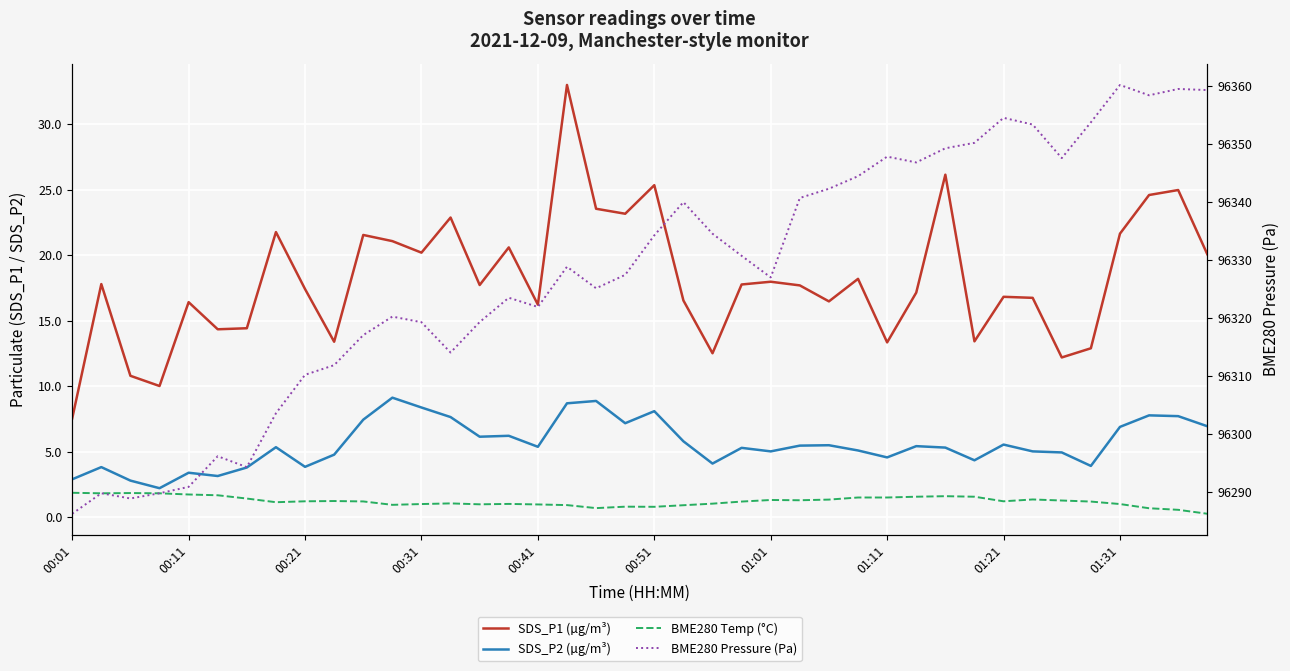

What are all the series names shown in the legend?

SDS_P1 (µg/m³), SDS_P2 (µg/m³), BME280 Temp (°C), BME280 Pressure (Pa)